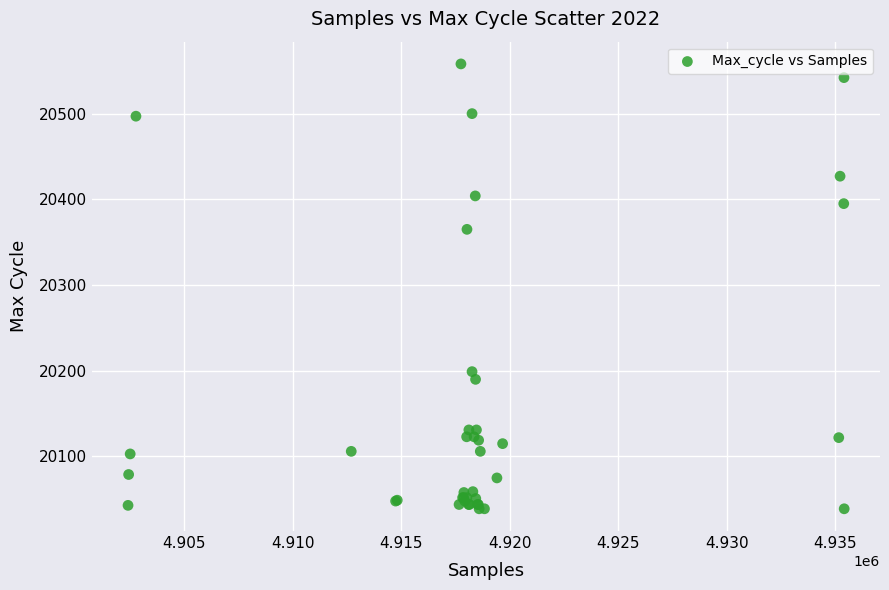

What Y value in the scatter plot is closest to 20298?

20365